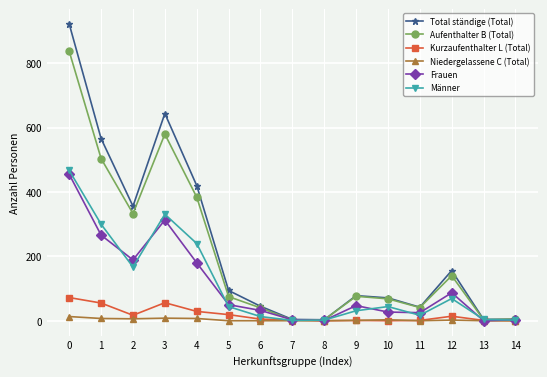

The value of Frauen at 11 is 25. True or false?

True